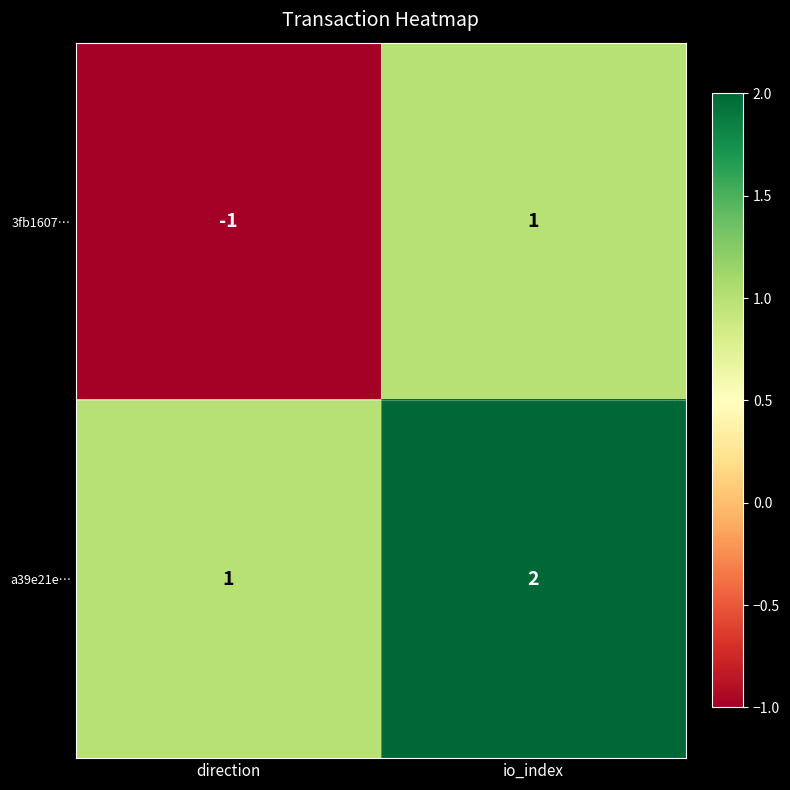

What is the minimum value shown in the chart?

-1